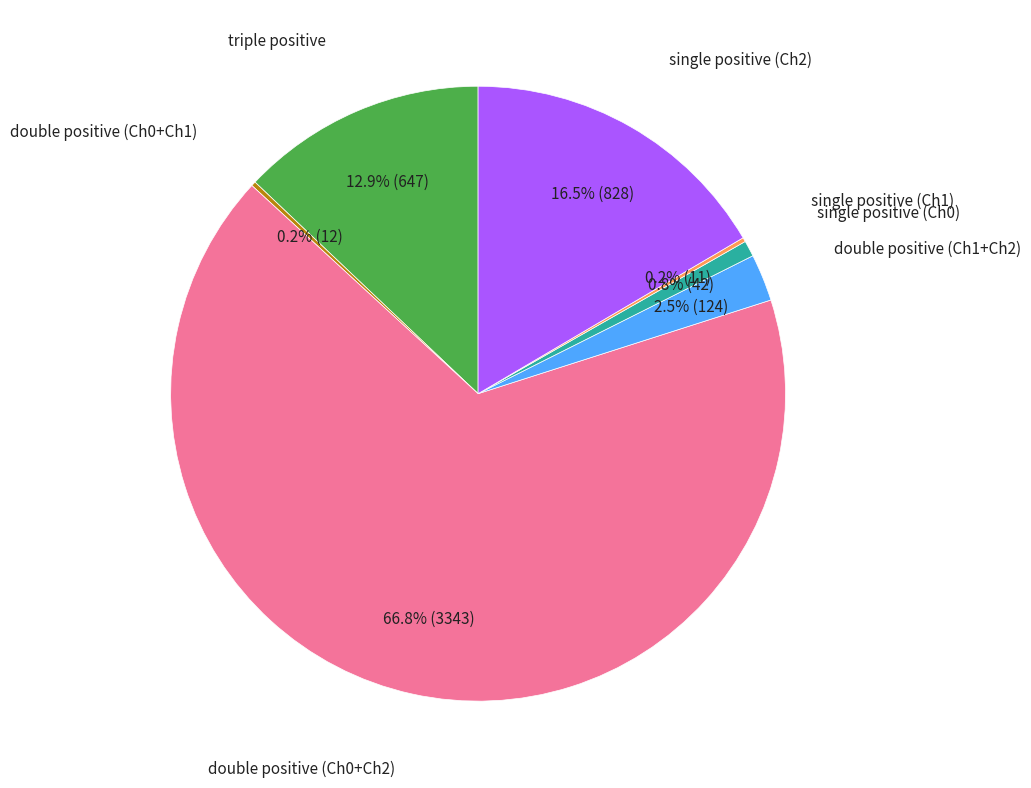

Which slice is the largest?

double positive (Ch0+Ch2)